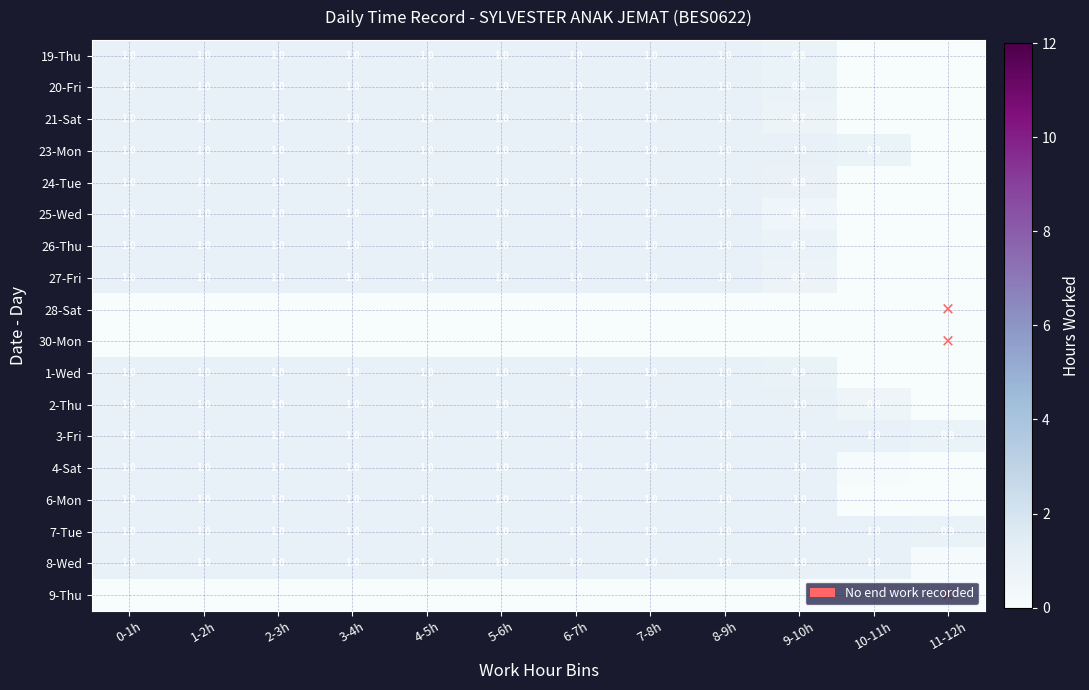

The value of 6-Mon at 9-10h is 0.2. True or false?

False